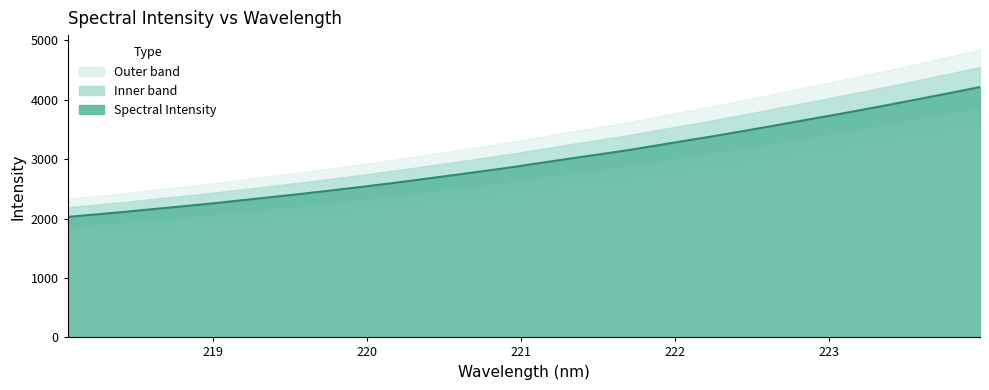

Does the chart display data point markers on the line(s)?

No